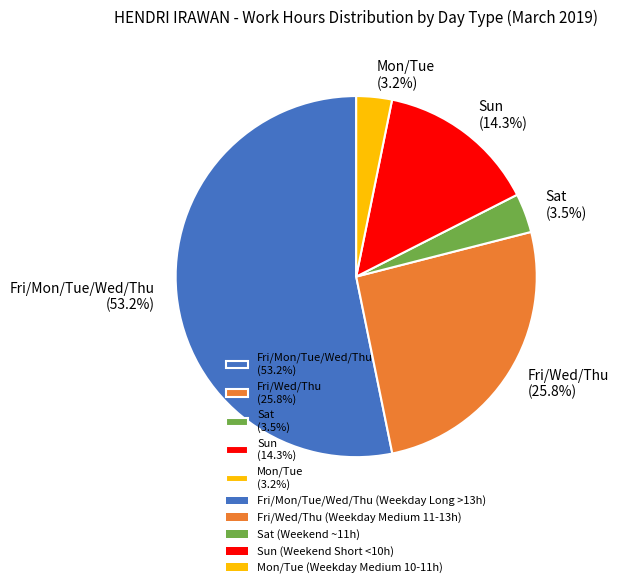

To the nearest percent, what is the difference between the largest and smallest slice percentages?

50%